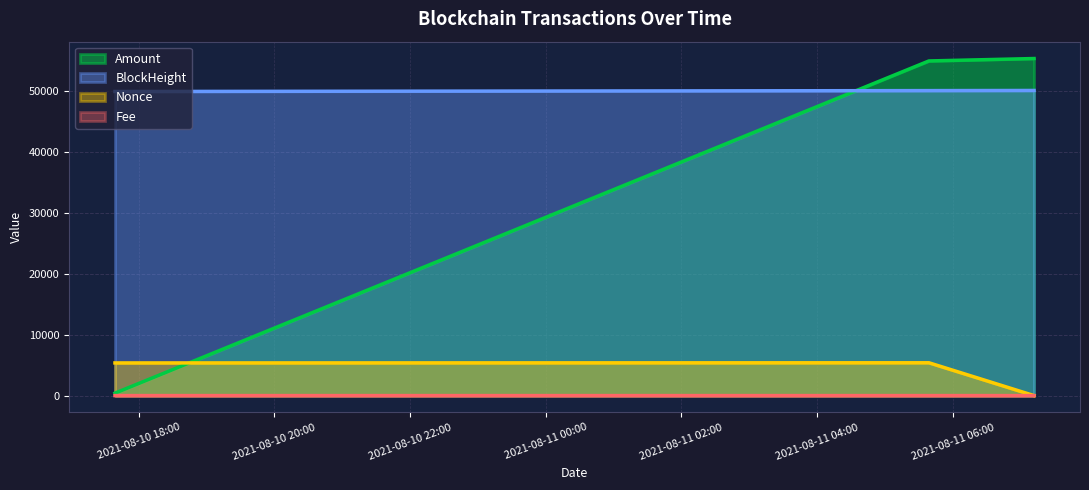

How many values in the Nonce series exceed 5368?

1